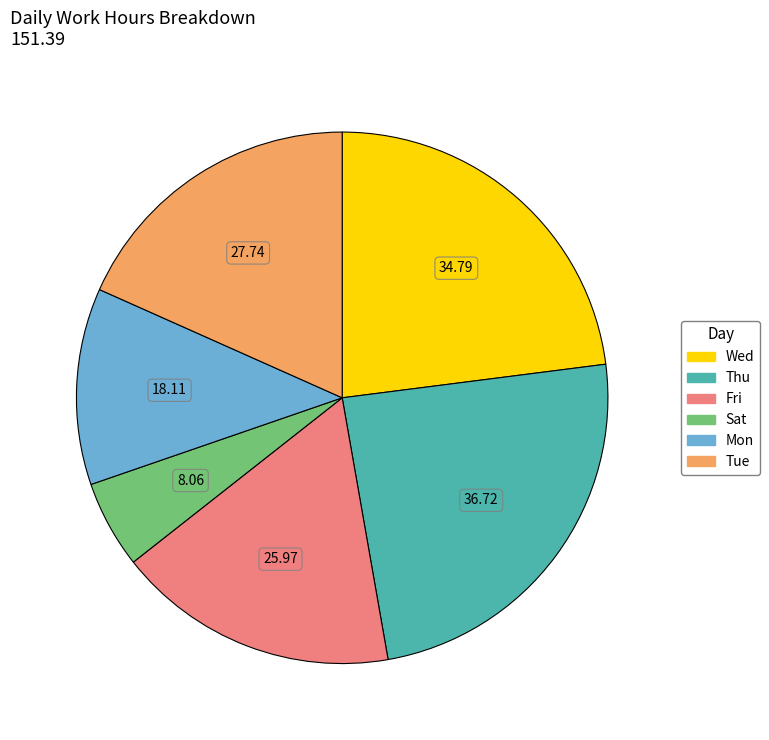

Is there a majority slice in this chart?

No